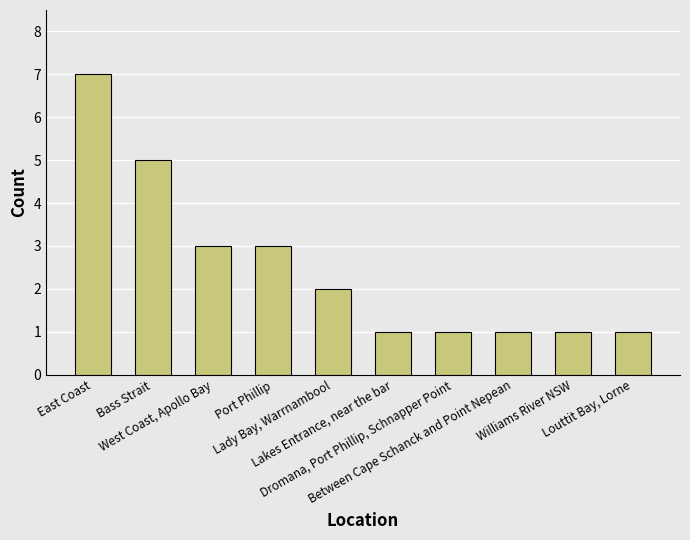

What is the minimum value shown in the chart?

1